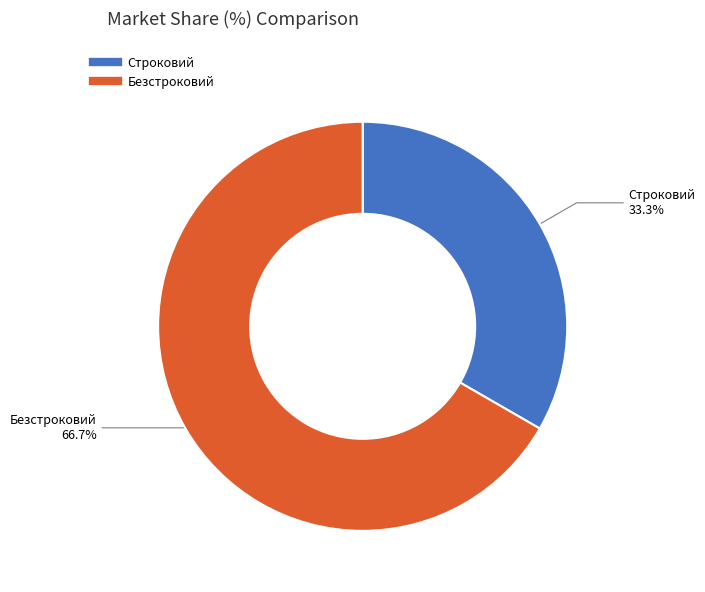

To the nearest percent, what is the average slice percentage?

50%